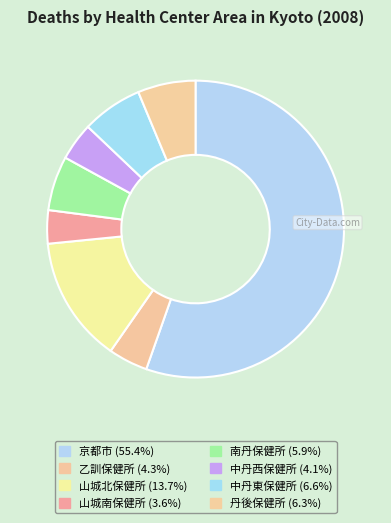

How many segments does this pie chart have?

8